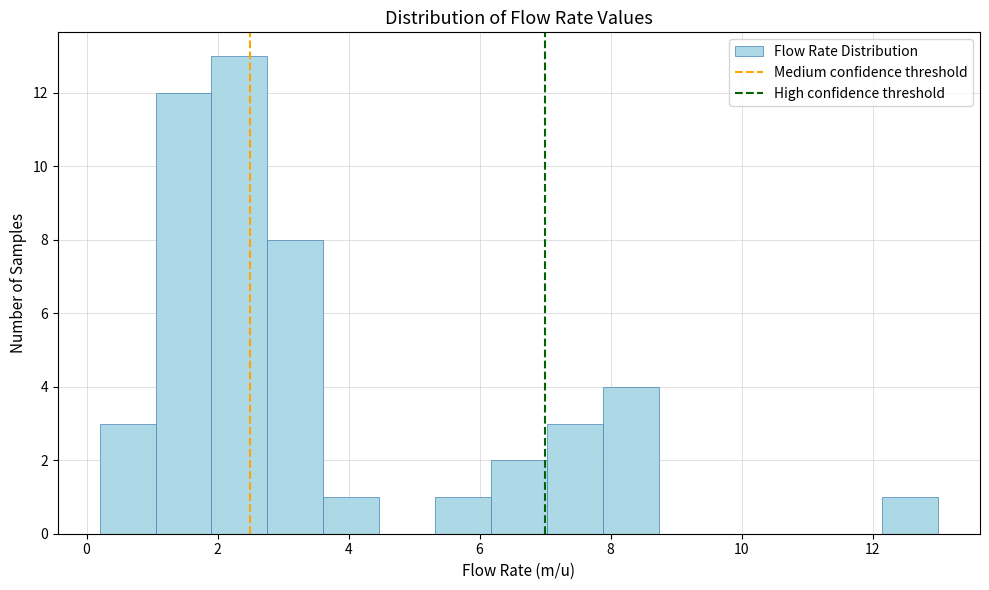

Over which range of the x-axis is the bar tallest?

2.0 to 2.8